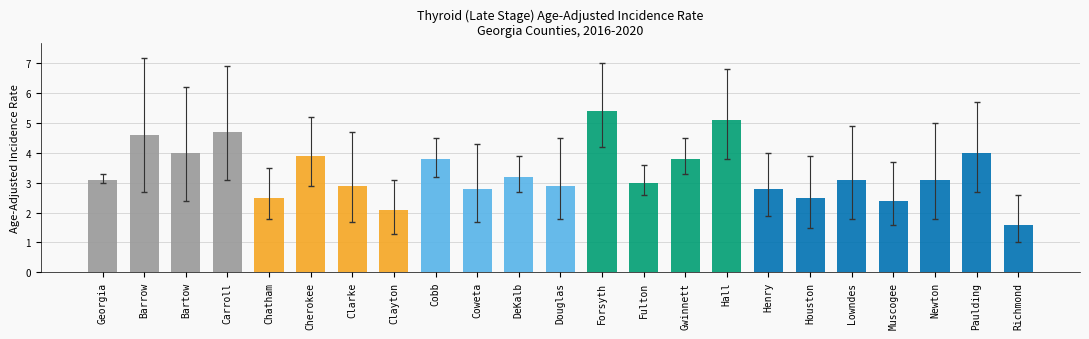

What is the value of the 23rd bar from the left?

1.6